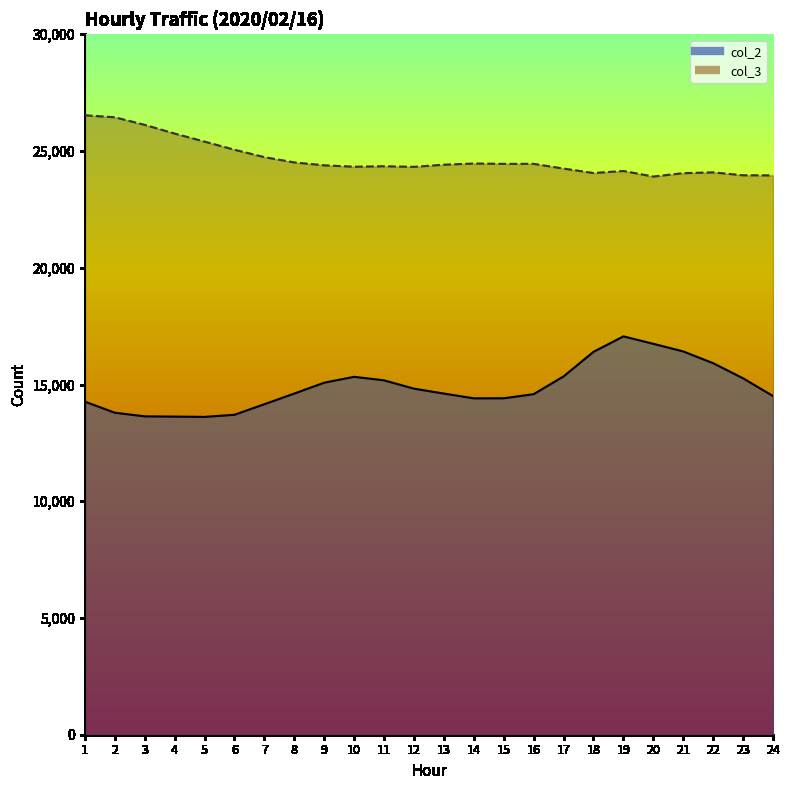

In col_2, how many points are higher than both neighbors (excluding endpoints)?

2